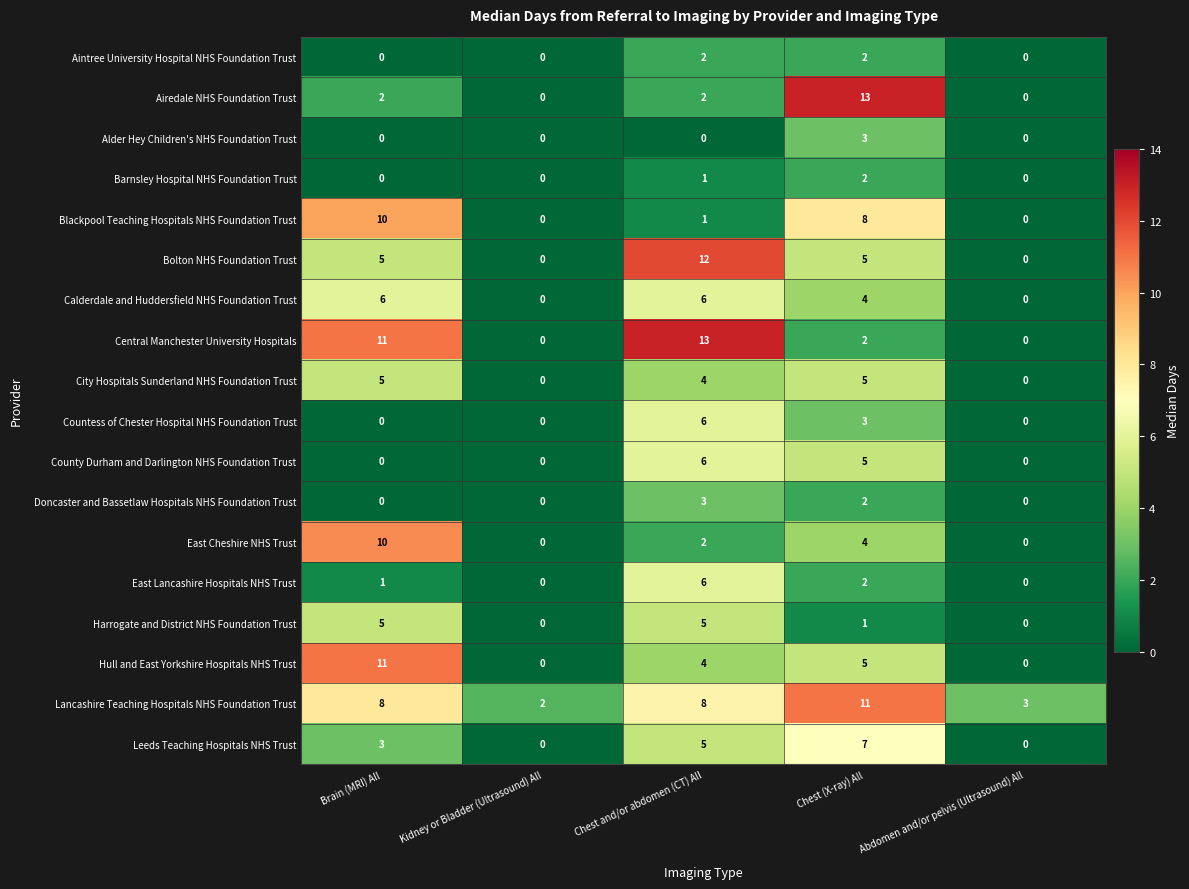

Is it true that East Cheshire NHS Trust equals 0 at Abdomen and/or pelvis (Ultrasound) All?

True